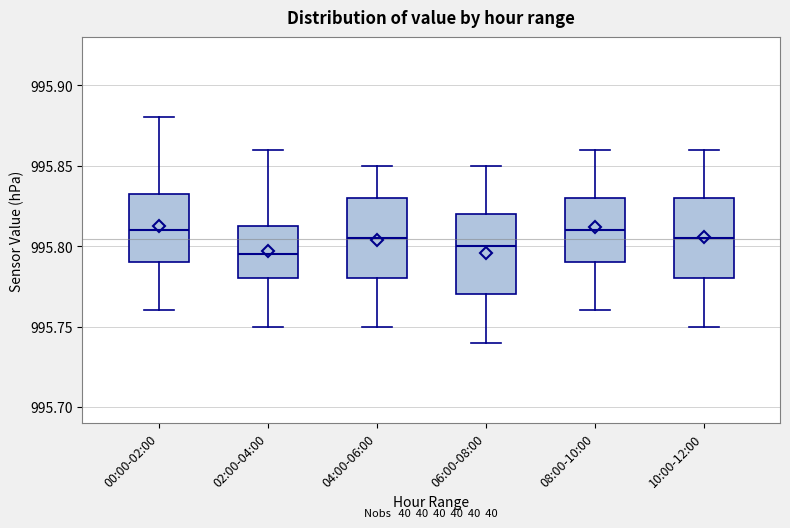

Reading left to right, read every box against the y-axis: the position of its median line, the range the box covers, and the ends of its whiskers. The values are not printed on the chart, so give them approximately, as read against the axis.

00:00-02:00: median 995.810, box 995.790 to 995.835, whiskers 995.760 to 995.880
02:00-04:00: median 995.795, box 995.780 to 995.815, whiskers 995.750 to 995.860
04:00-06:00: median 995.805, box 995.780 to 995.830, whiskers 995.750 to 995.850
06:00-08:00: median 995.800, box 995.770 to 995.820, whiskers 995.740 to 995.850
08:00-10:00: median 995.810, box 995.790 to 995.830, whiskers 995.760 to 995.860
10:00-12:00: median 995.805, box 995.780 to 995.830, whiskers 995.750 to 995.860